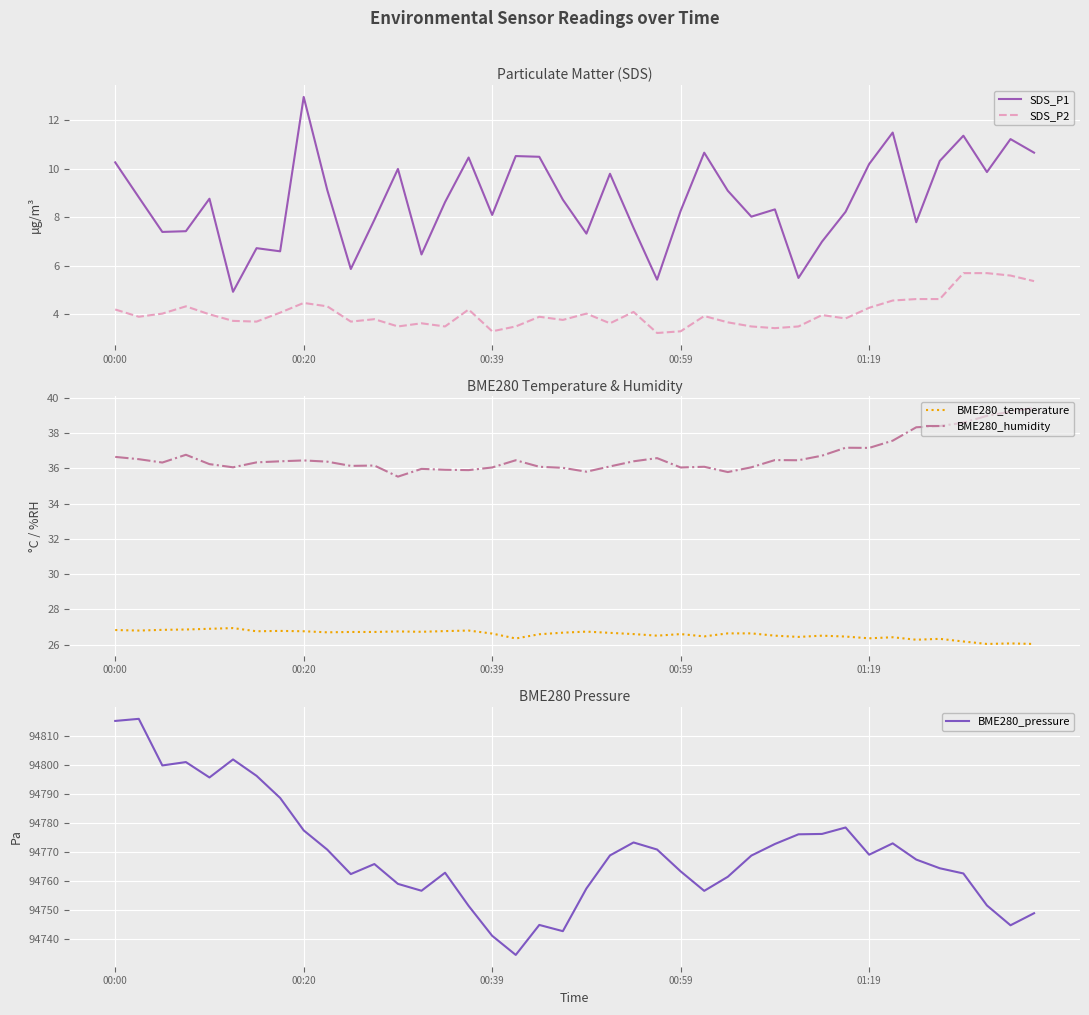

What is the sum of the BME280_pressure values at 13 and 9?

189527.4